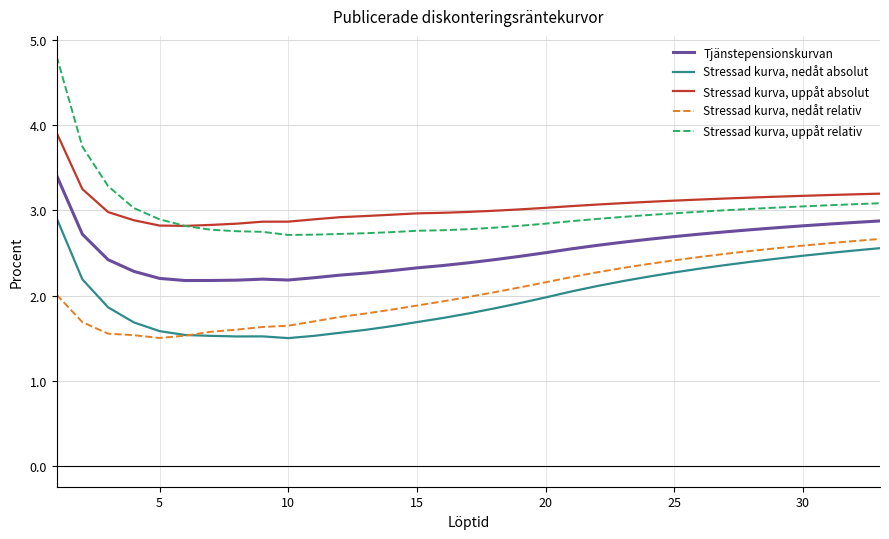

Rank the series by their maximum value, from lowest to highest.

Stressad kurva, nedåt relativ, Stressad kurva, nedåt absolut, Tjänstepensionskurvan, Stressad kurva, uppåt absolut, Stressad kurva, uppåt relativ